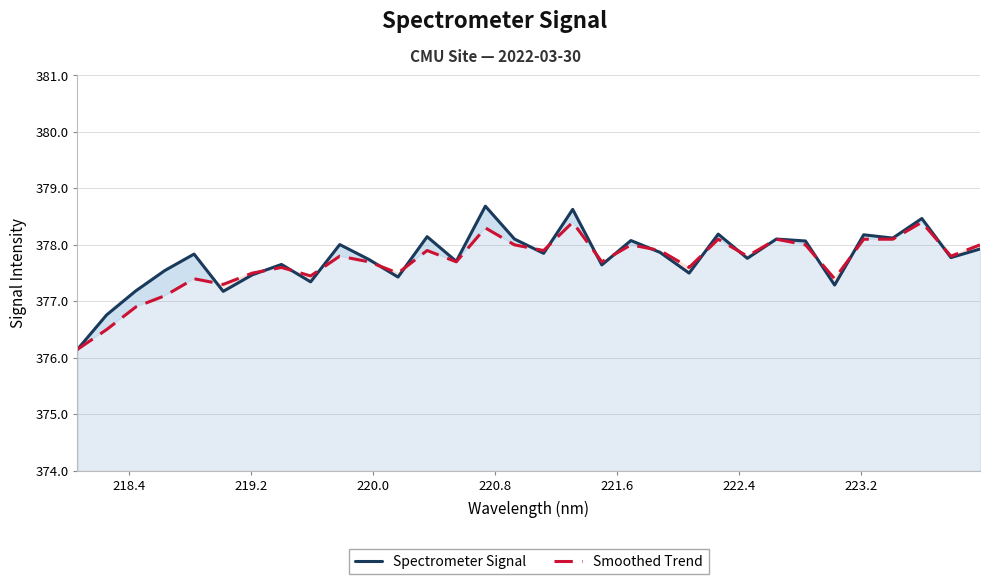

What are all the series names shown in the legend?

Spectrometer Signal, Smoothed Trend